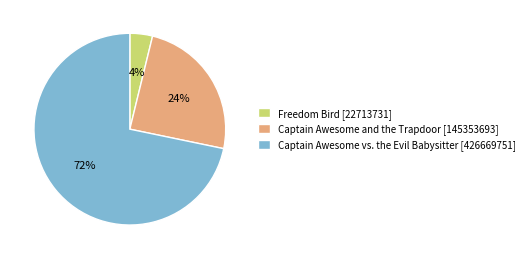

How many slices are in this pie chart?

3